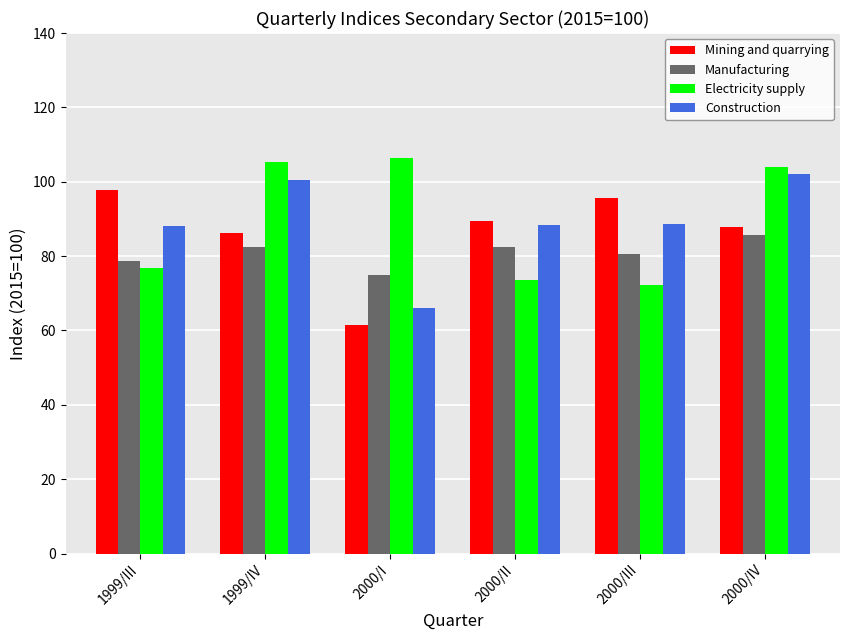

What position from the right is 2000/IV?

1